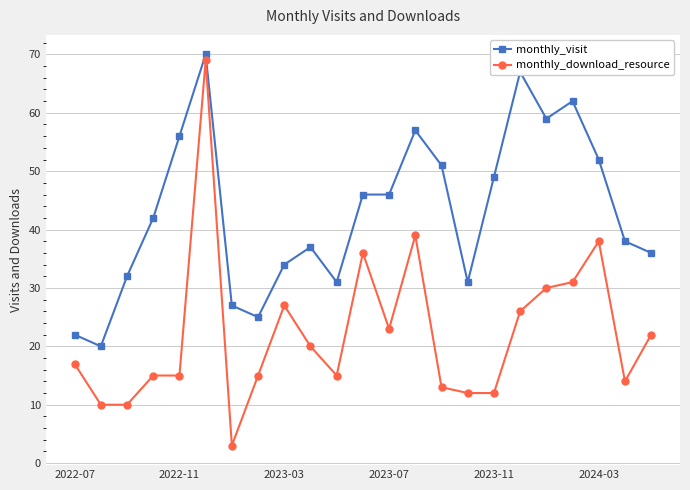

True or false: monthly_download_resource and monthly_visit cross at least once.

False